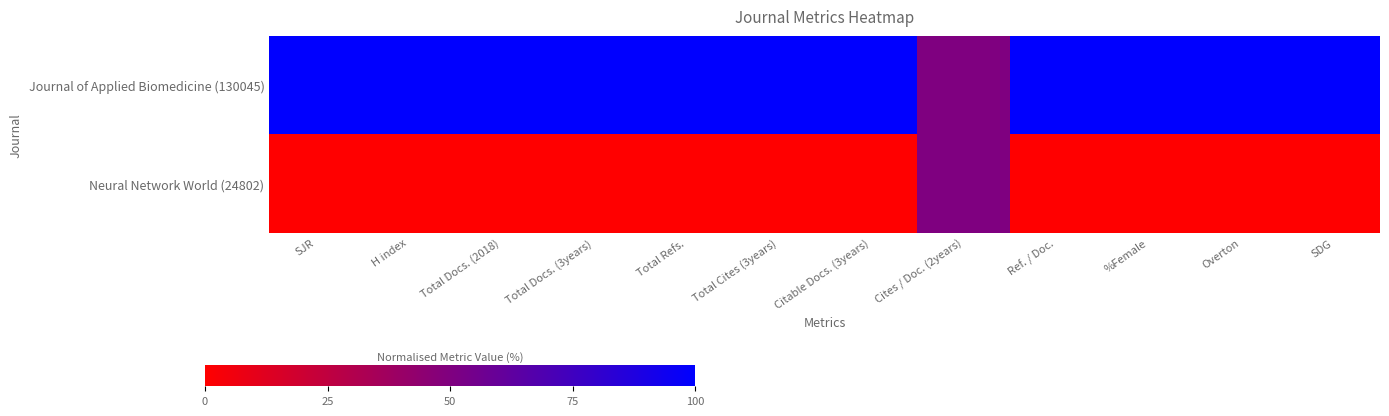

Between Ref. / Doc. and %Female, which is larger?

Ref. / Doc.